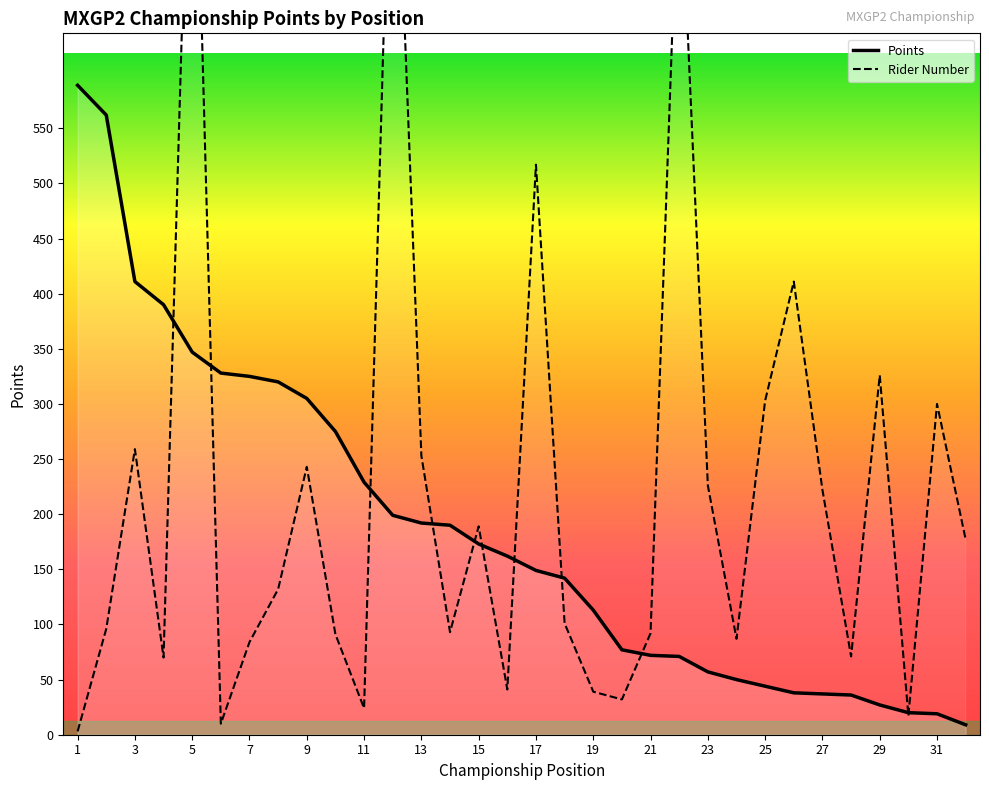

At which label does Rider Number first exceed 132?

3